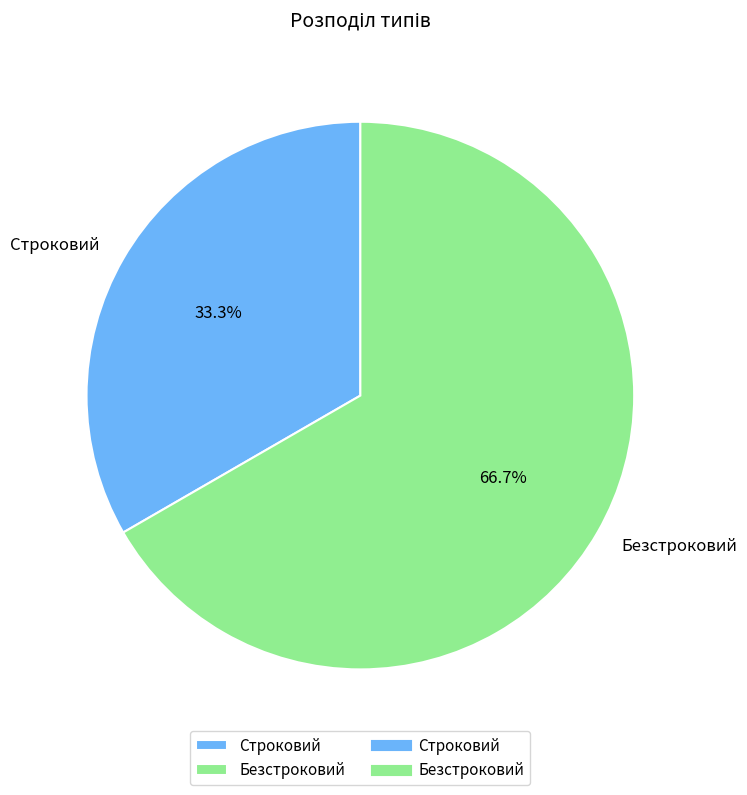

Is there a majority slice in this chart?

Yes